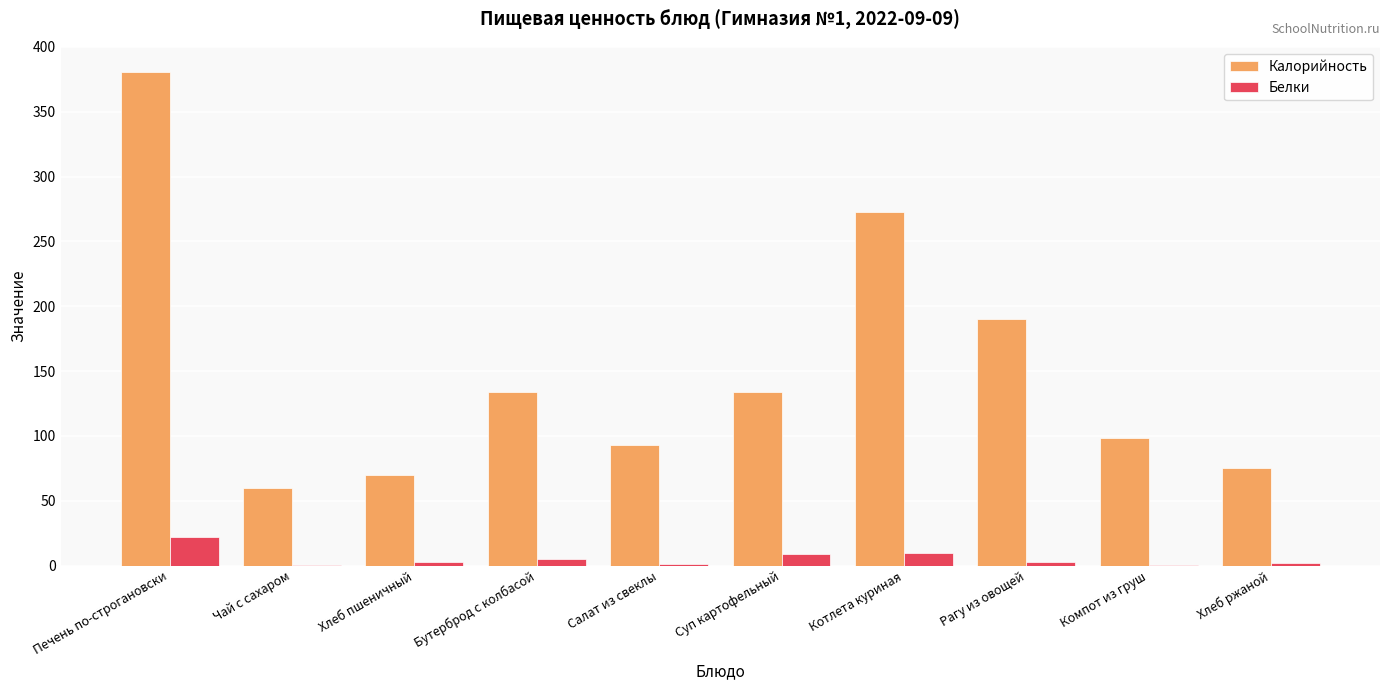

What is the sum of the Белки values at Печень по-строгановски and Суп картофельный?

31.0